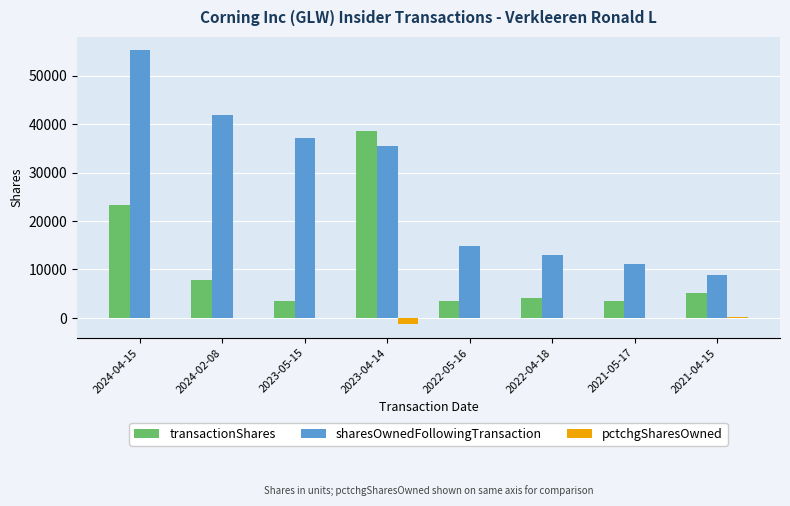

Between 2024-04-15 and 2023-05-15, which series saw the biggest shift?

transactionShares